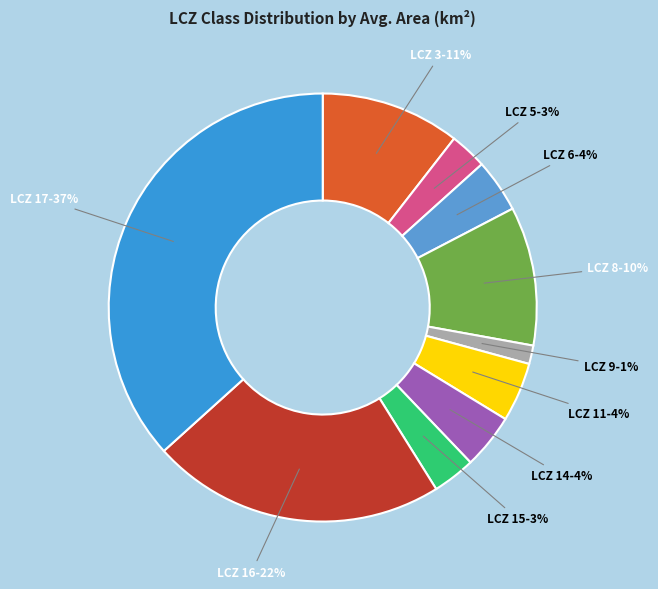

Is it true that LCZ 5 is 3% of the pie?

True